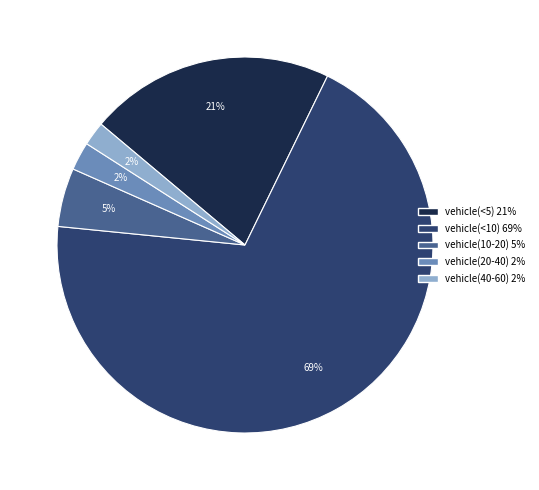

Which category has the biggest portion of the pie?

vehicle(<10) 69%